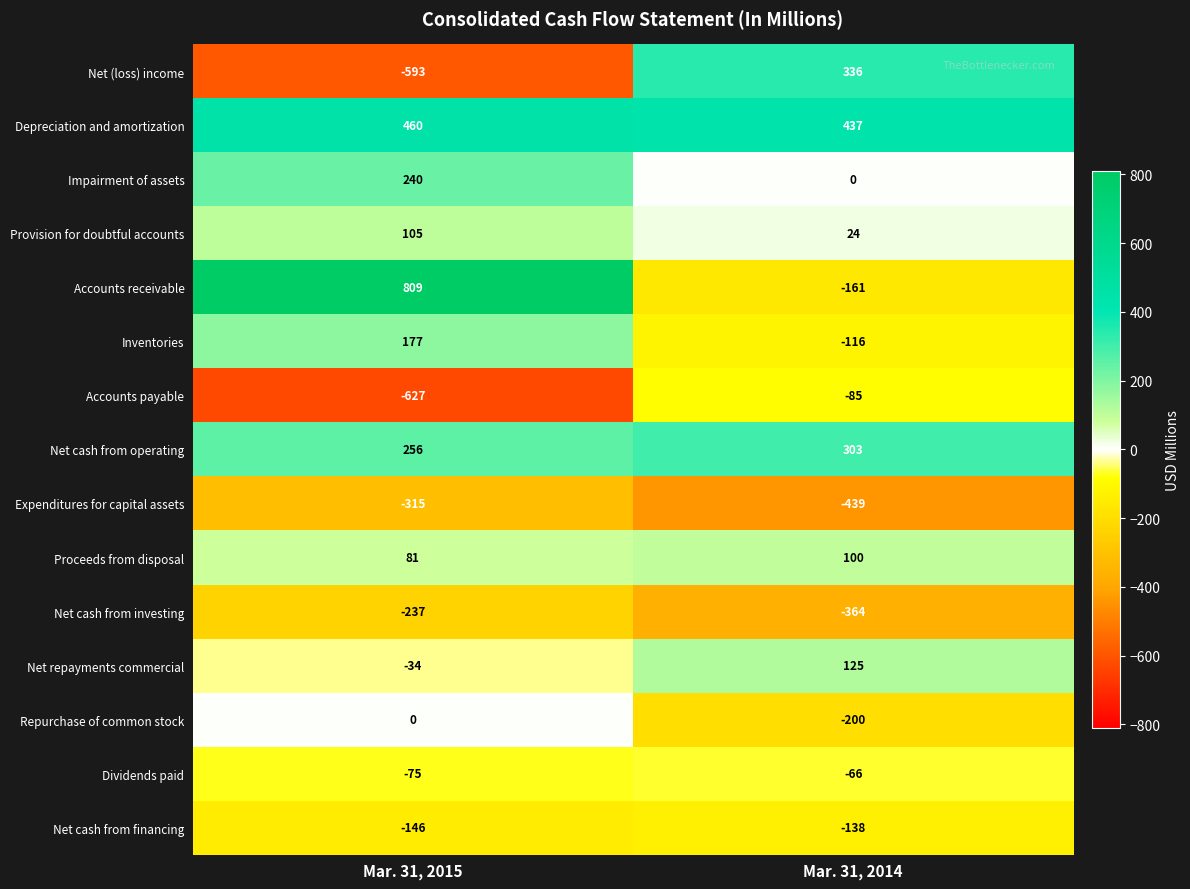

What is the smallest value displayed?

-627